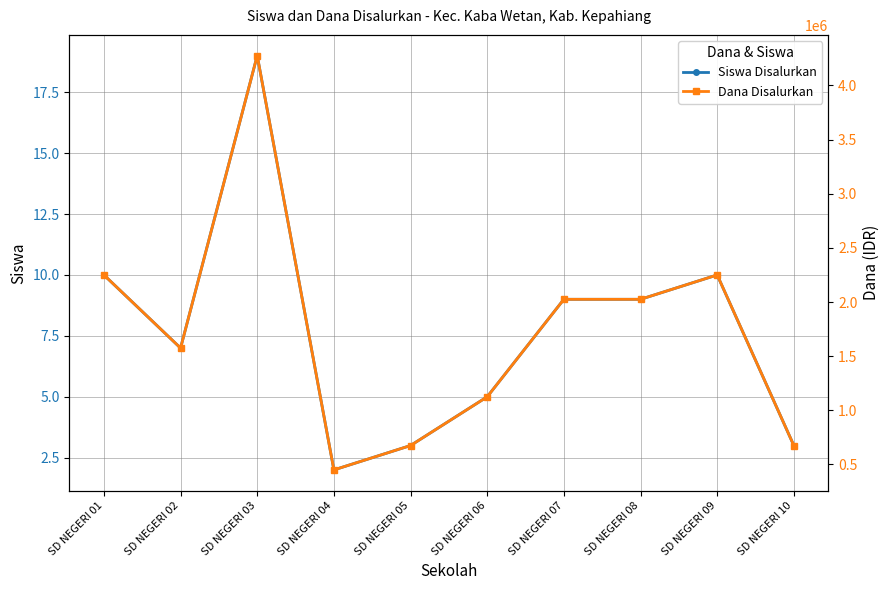

True or false: Dana Disalurkan and Siswa Disalurkan cross at least once.

False